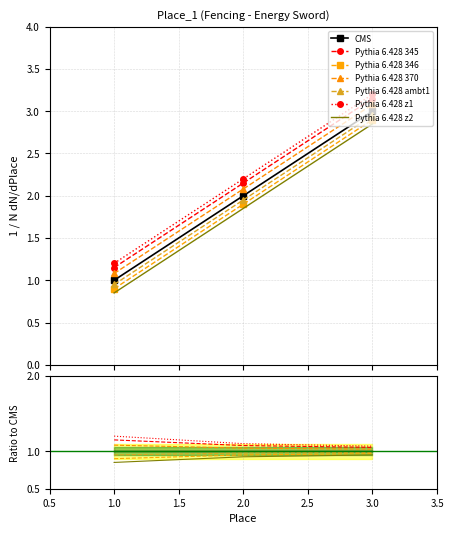

What is the value of the 1st point from the left?

1